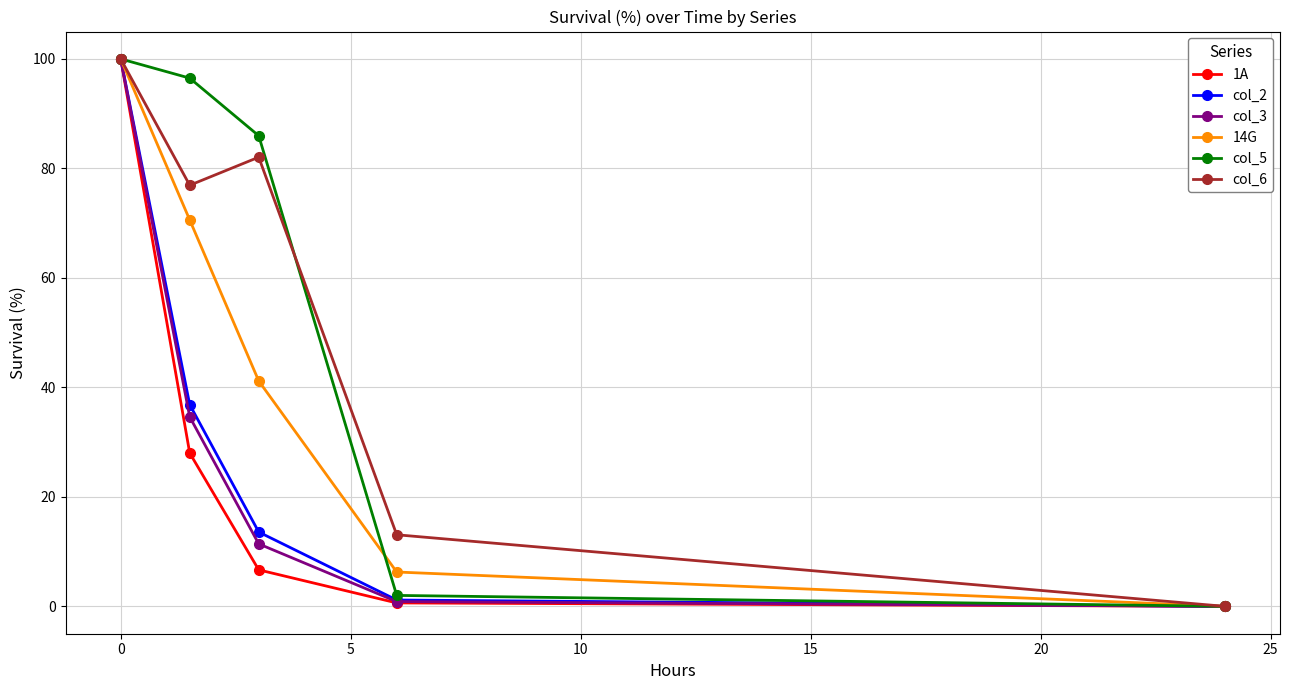

At how many categories does at least one series exceed 50?

3